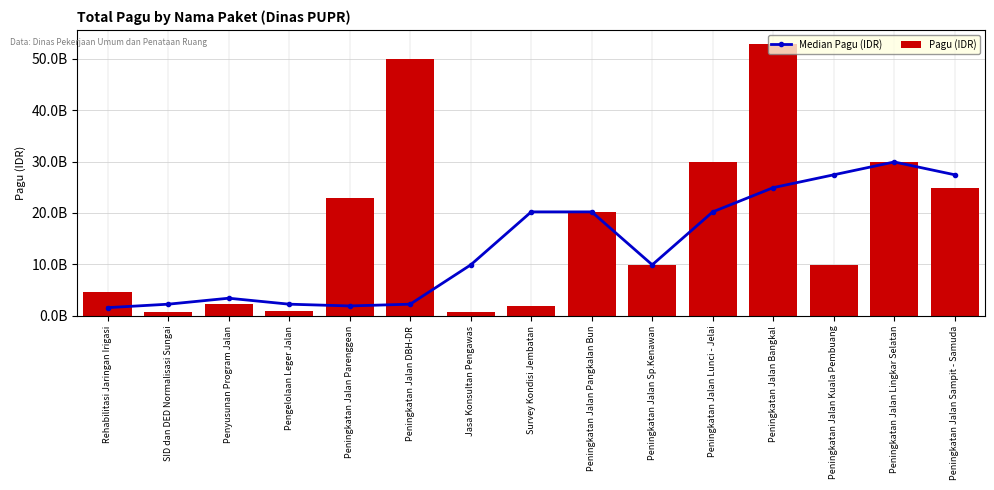

Where does the Median Pagu (IDR) series first go above 9925500000?

Survey Kondisi Jembatan